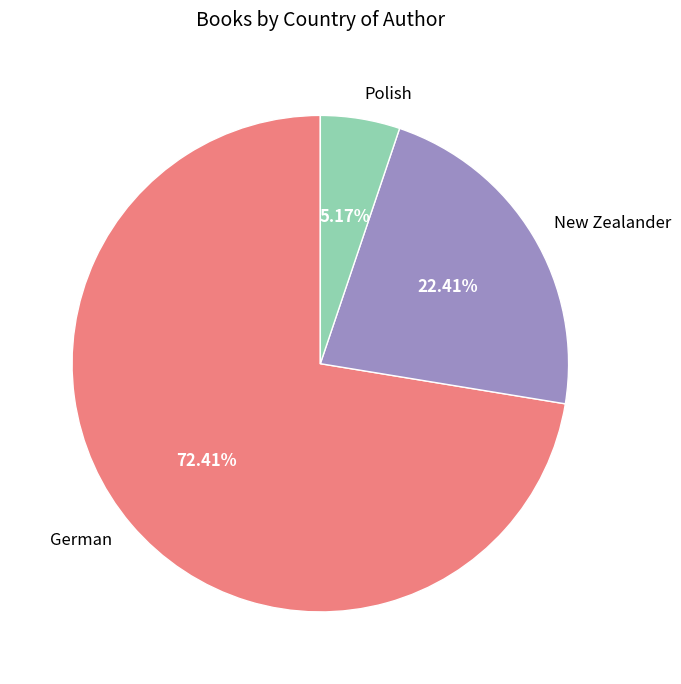

Which category has the smallest portion of the pie?

Polish